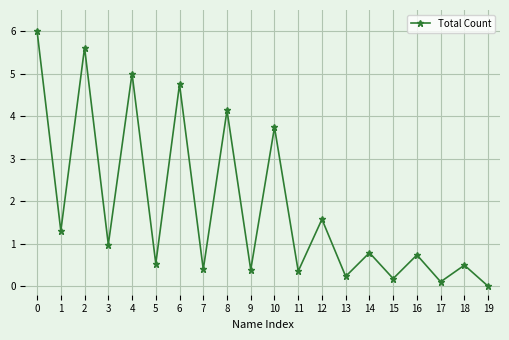

What value does the data have at 1?

1.3